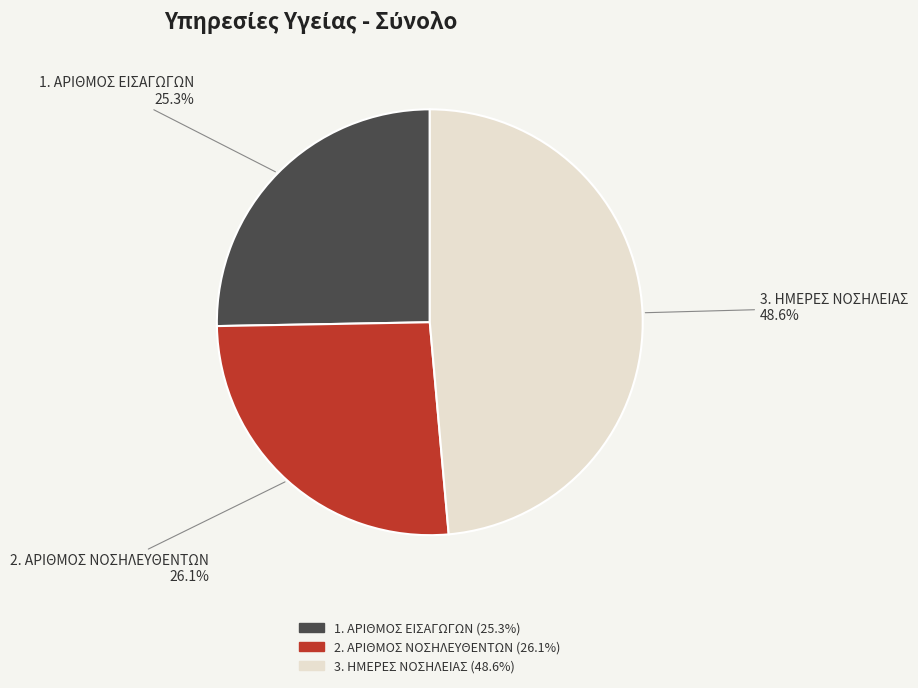

Which category has the biggest portion of the pie?

3. ΗΜΕΡΕΣ ΝΟΣΗΛΕΙΑΣ